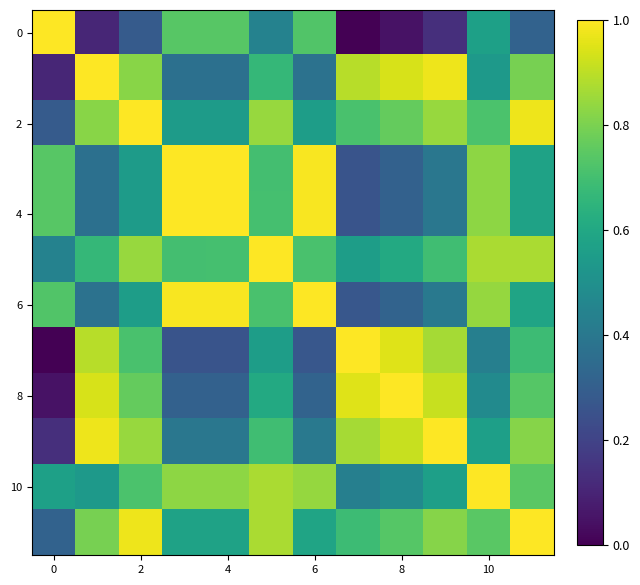

At how many categories does at least one series exceed 0?

12